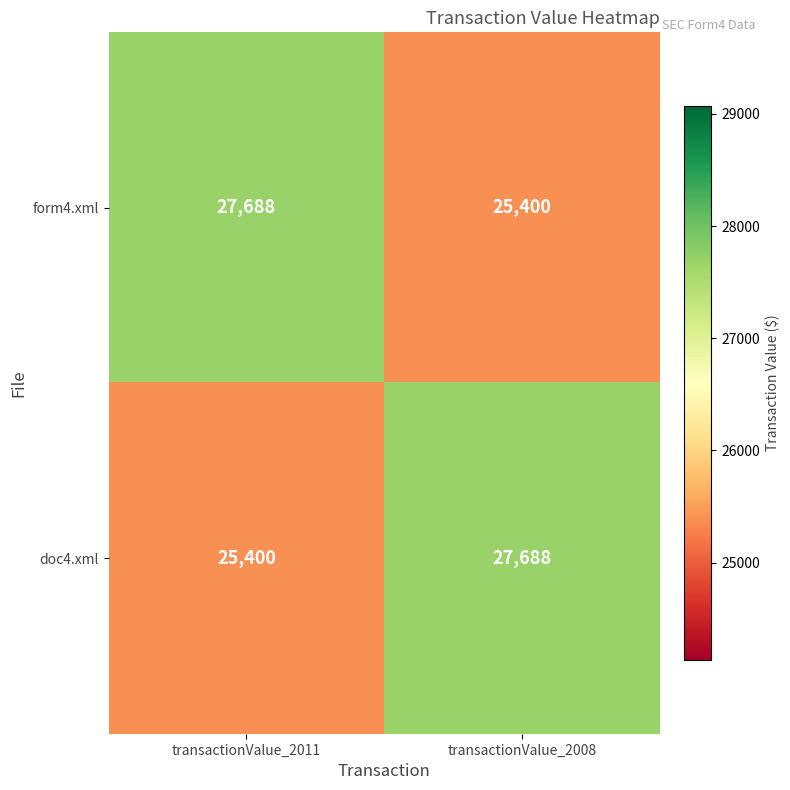

What is the spread (max minus min) of values at transactionValue_2011?

2288